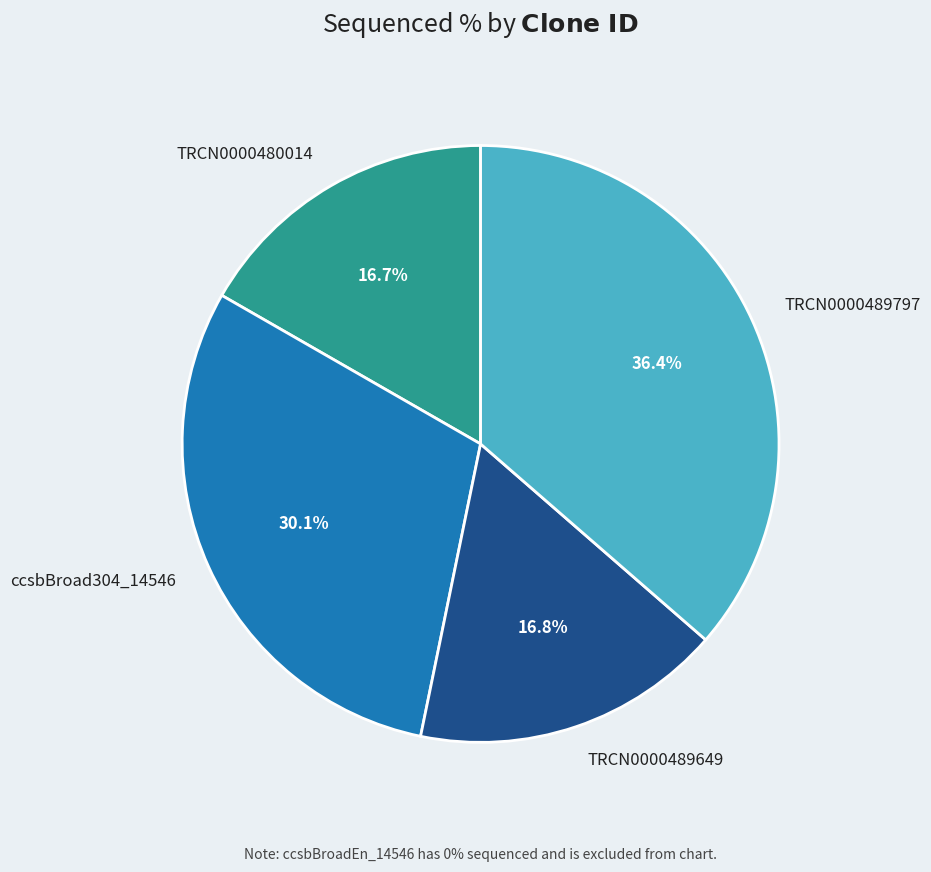

To the nearest percent, what is the difference between the TRCN0000489797 and TRCN0000489649 slice percentages?

20%